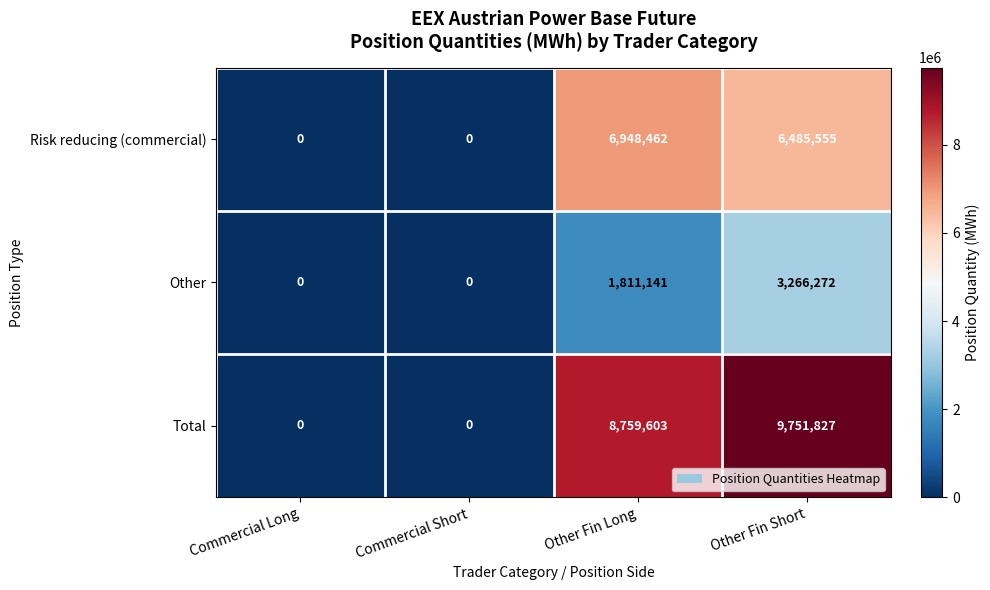

Which category has the highest value across all series?

Other Fin Short